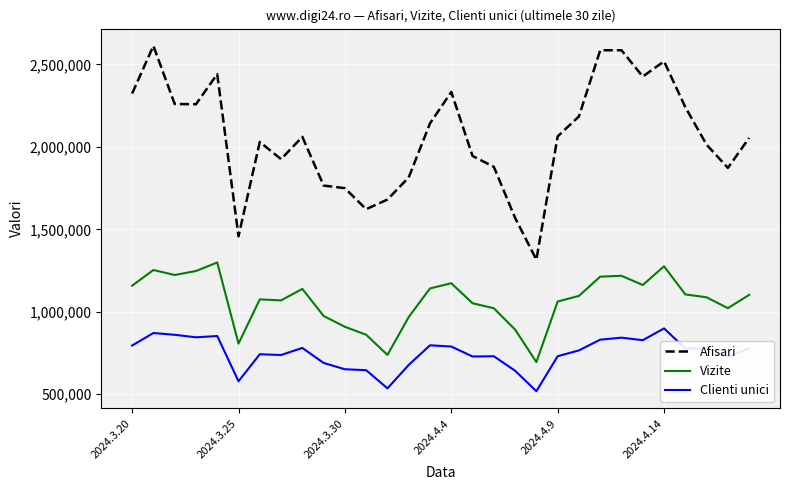

What is the difference between the maximum and minimum values in the Afisari series?

1296984